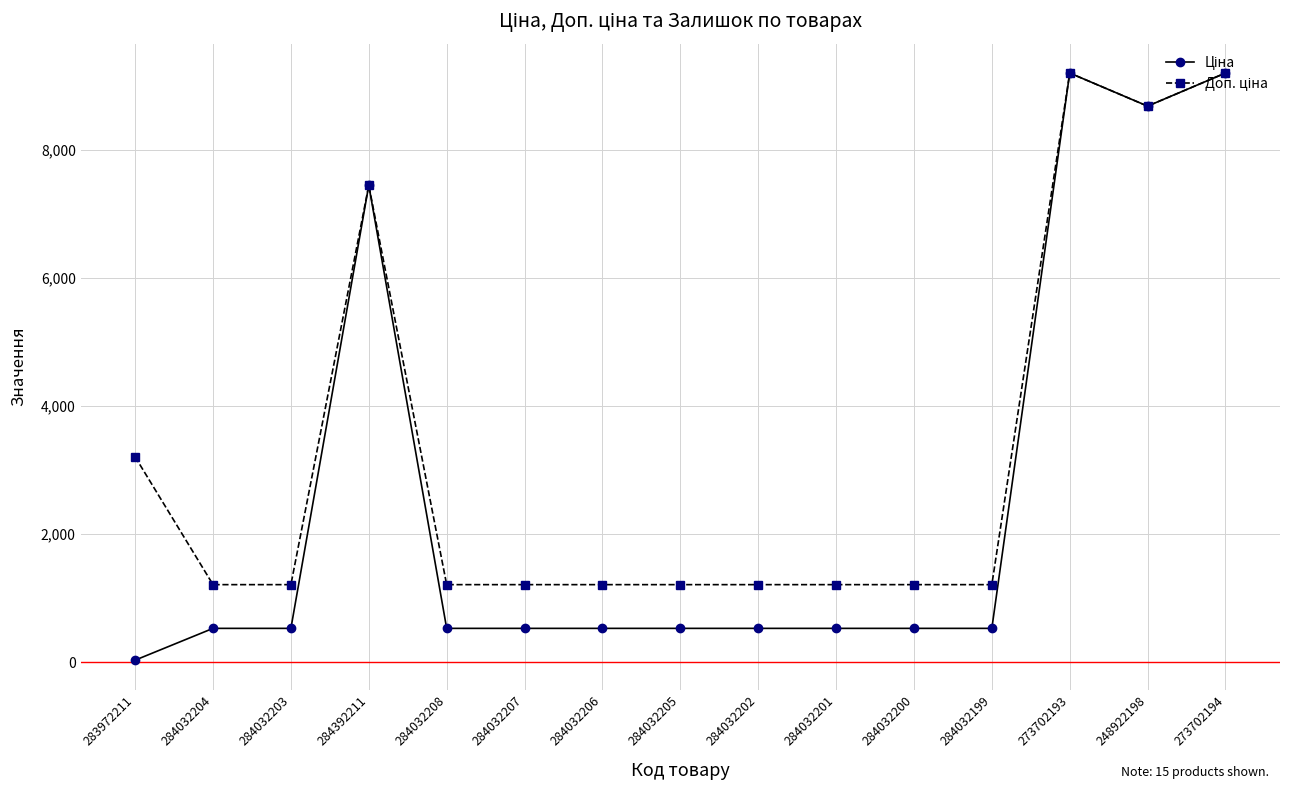

What is the spread (max minus min) of values at 284032200?

682.5